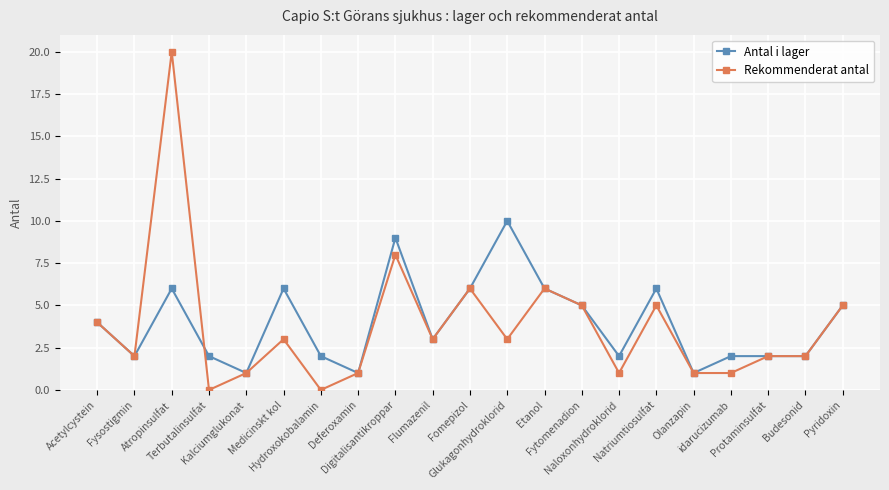

True or false: Rekommenderat antal has more than 1 interior local peaks.

True